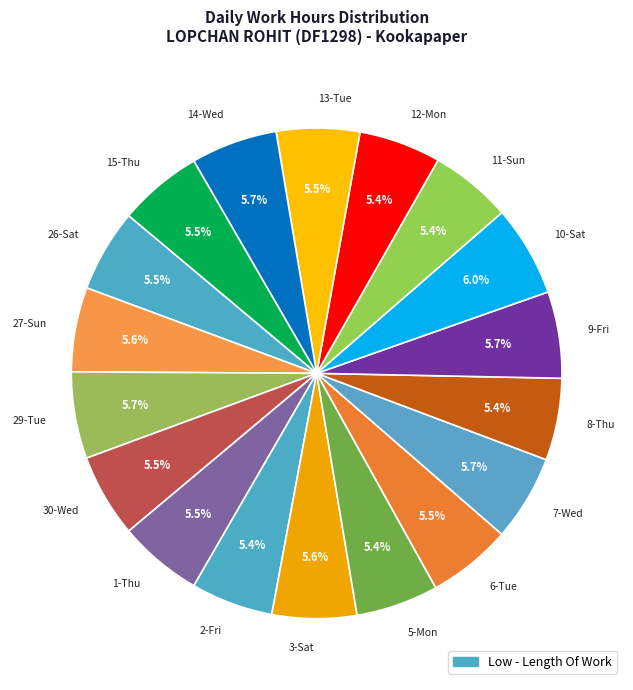

What portion of the pie excludes 27-Sun?

94.4%